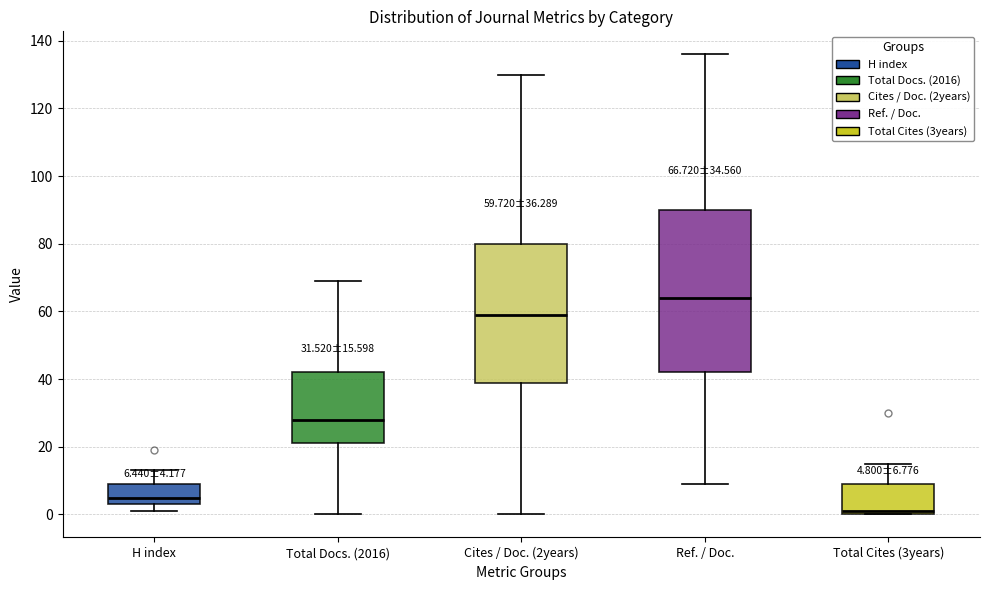

Which box has the highest median line?

Ref. / Doc.